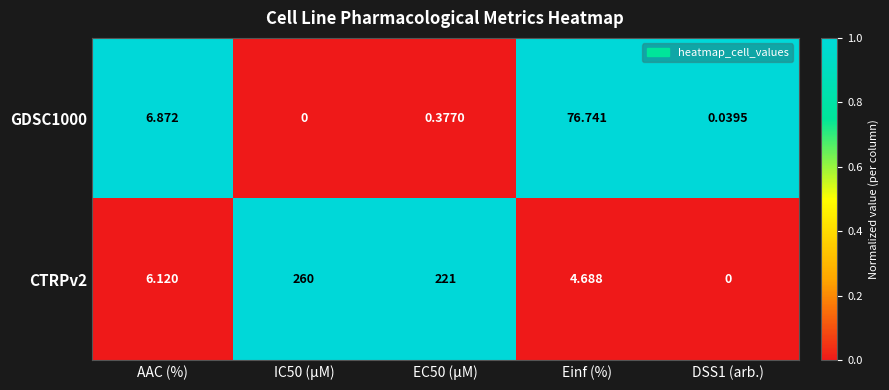

Is the value of GDSC1000 at Einf (%) greater than the value of CTRPv2 at DSS1 (arb.)?

Yes